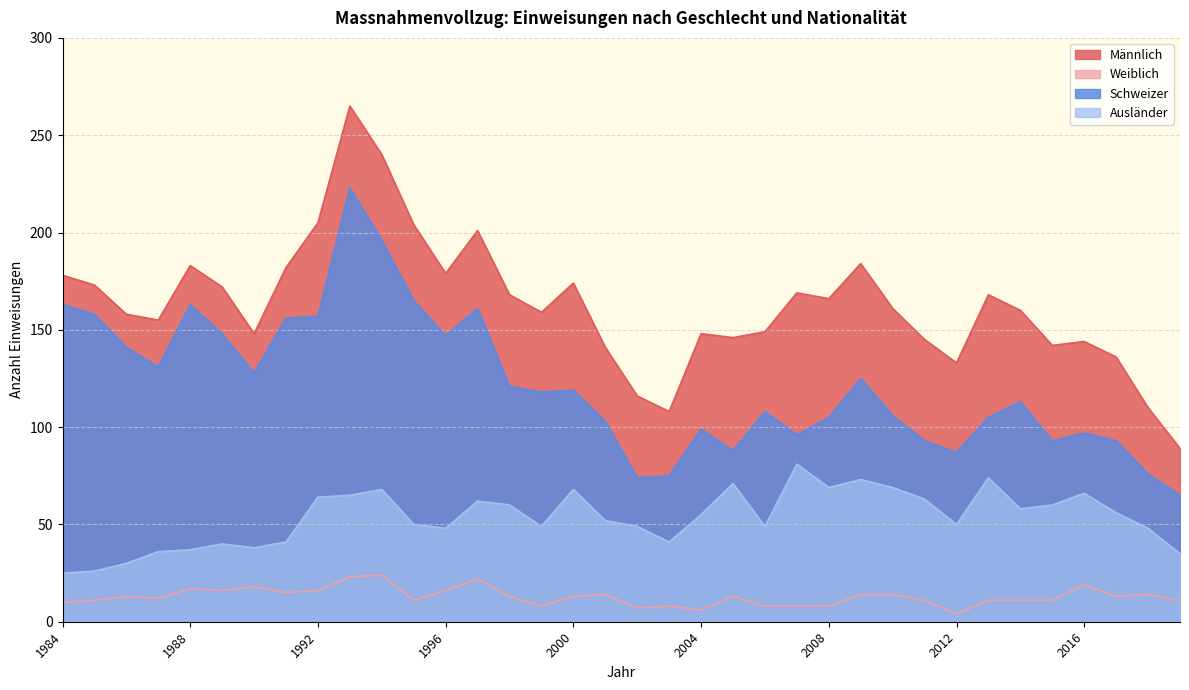

How many categories are shown in the chart?

36